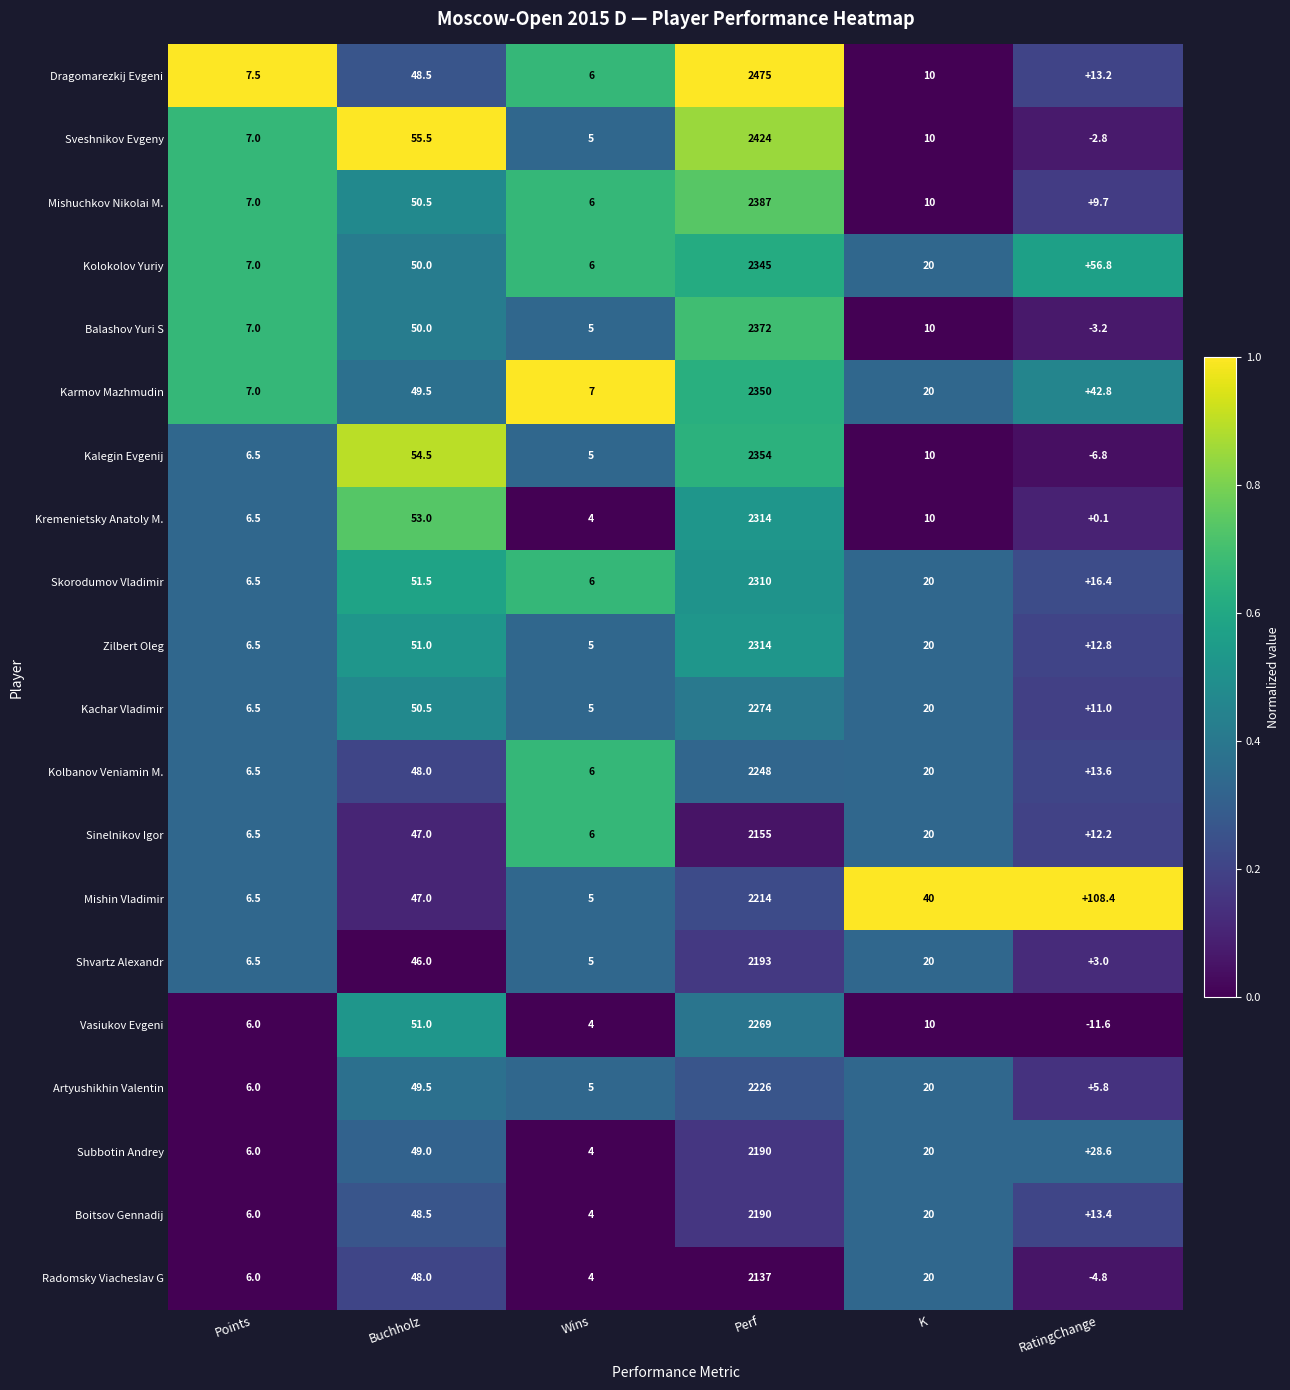

At which label does Shvartz Alexandr first exceed 20?

Buchholz